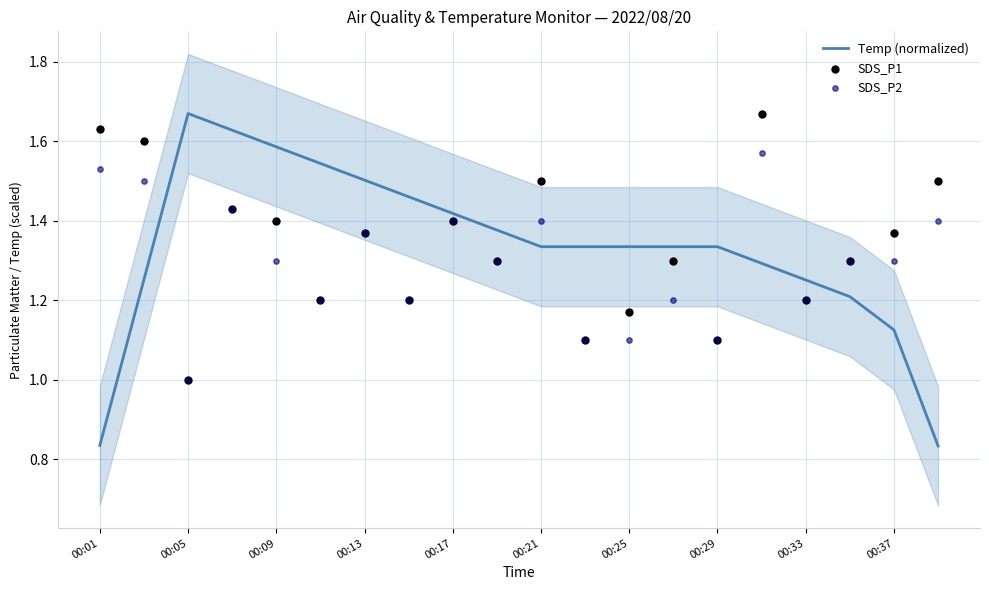

Which series contains the highest Y value?

Temp (normalized)